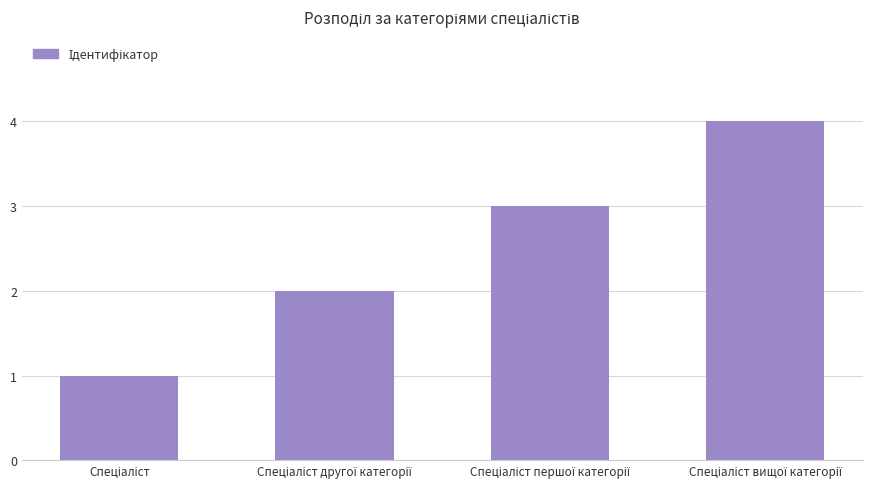

How many data points are less than 3?

2